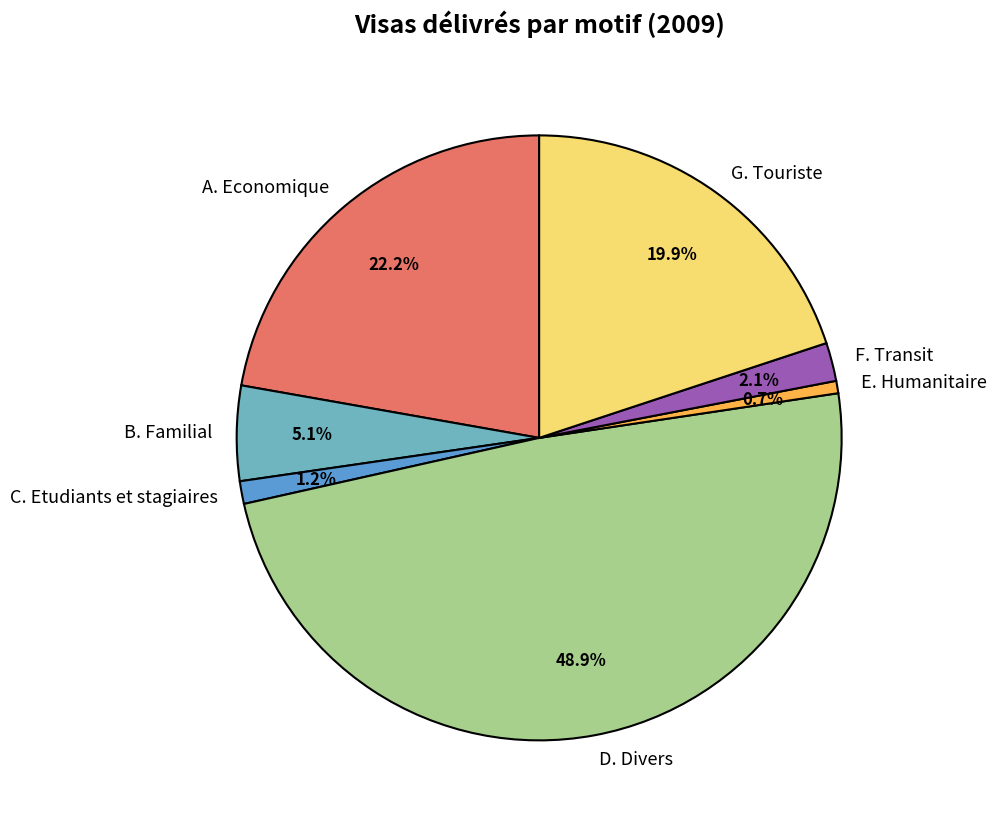

The D. Divers slice represents 58% of the pie. True or false?

False